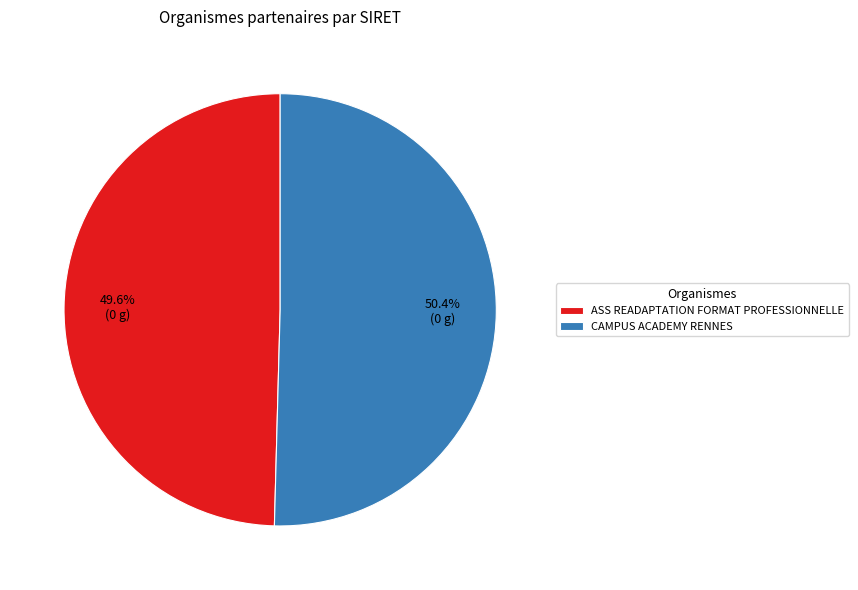

Do CAMPUS ACADEMY RENNES and ASS READAPTATION FORMAT PROFESSIONNELLE together represent more than half of the pie?

Yes